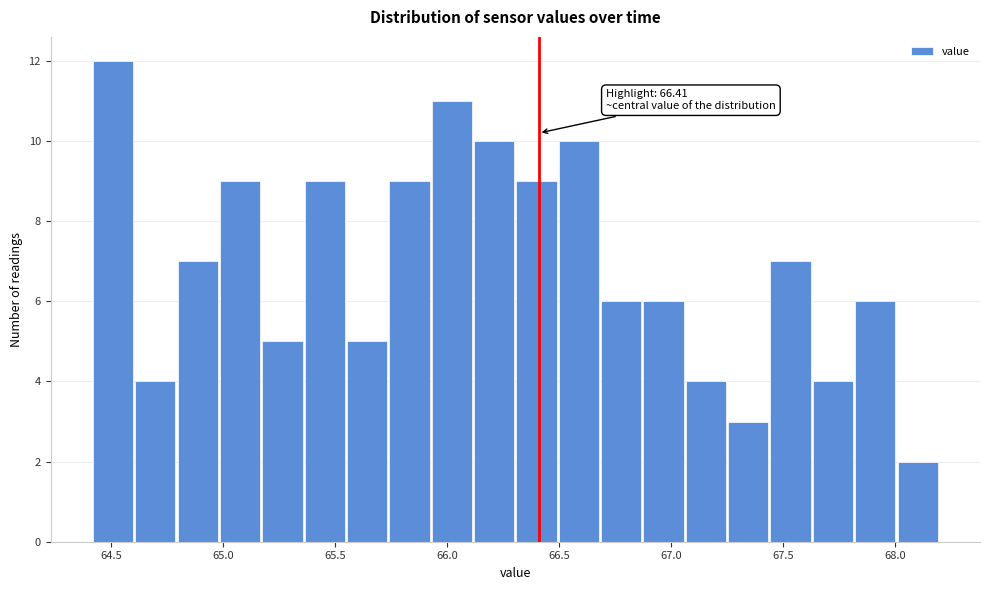

Around what value on the x-axis is the tallest bar? Give the approximate position of its centre, as read against the axis.

64.50